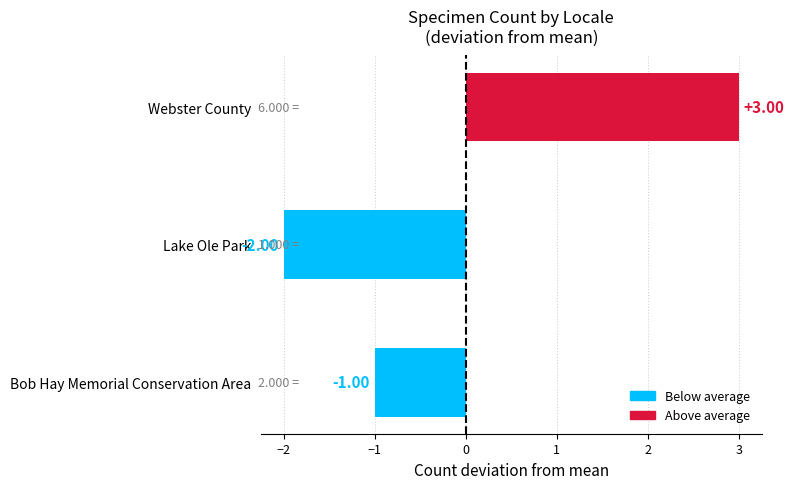

At which label is the value closest to 0?

Bob Hay Memorial Conservation Area